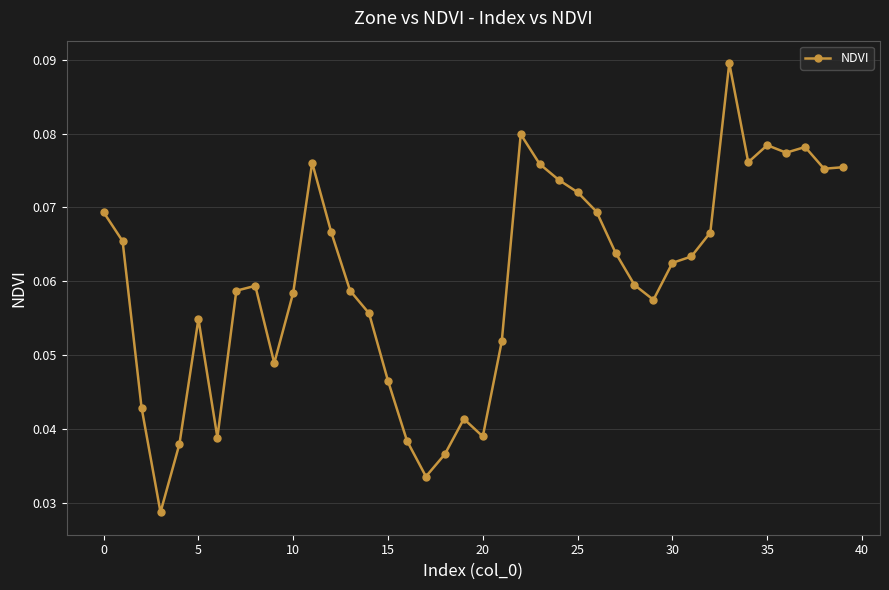

How many values are between 0 and 1?

40